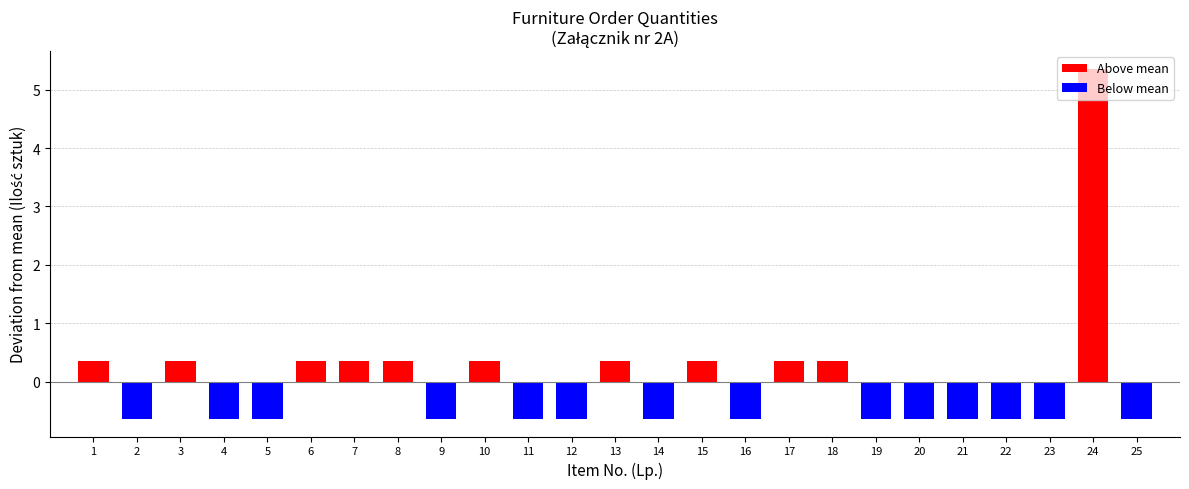

Which label corresponds to the largest value in the chart?

24